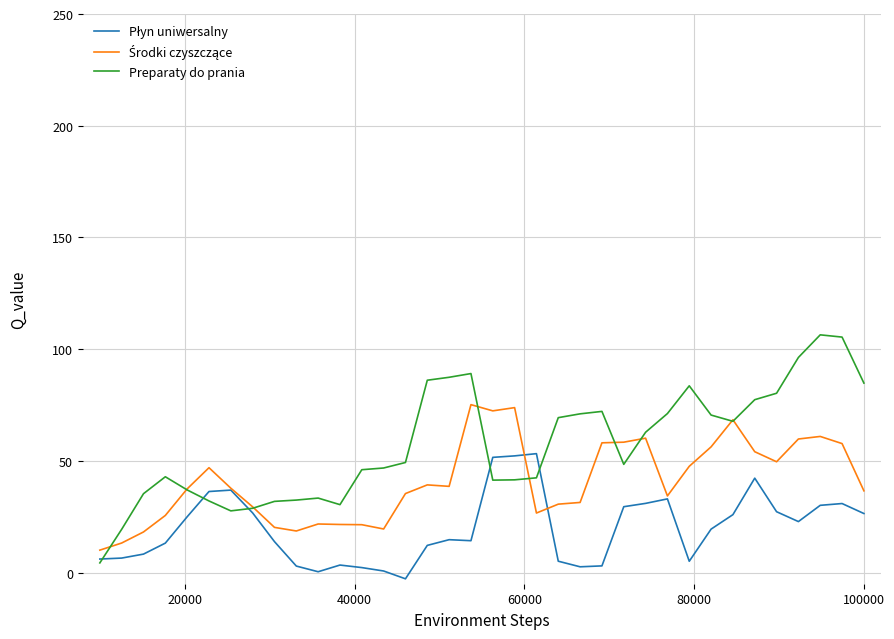

Which series has the largest total across all categories?

Preparaty do prania